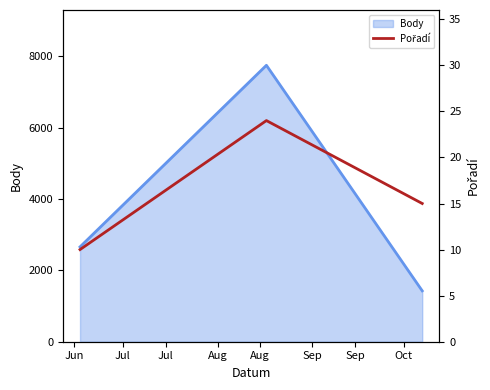

True or false: the data shows 21 at Jul.

False